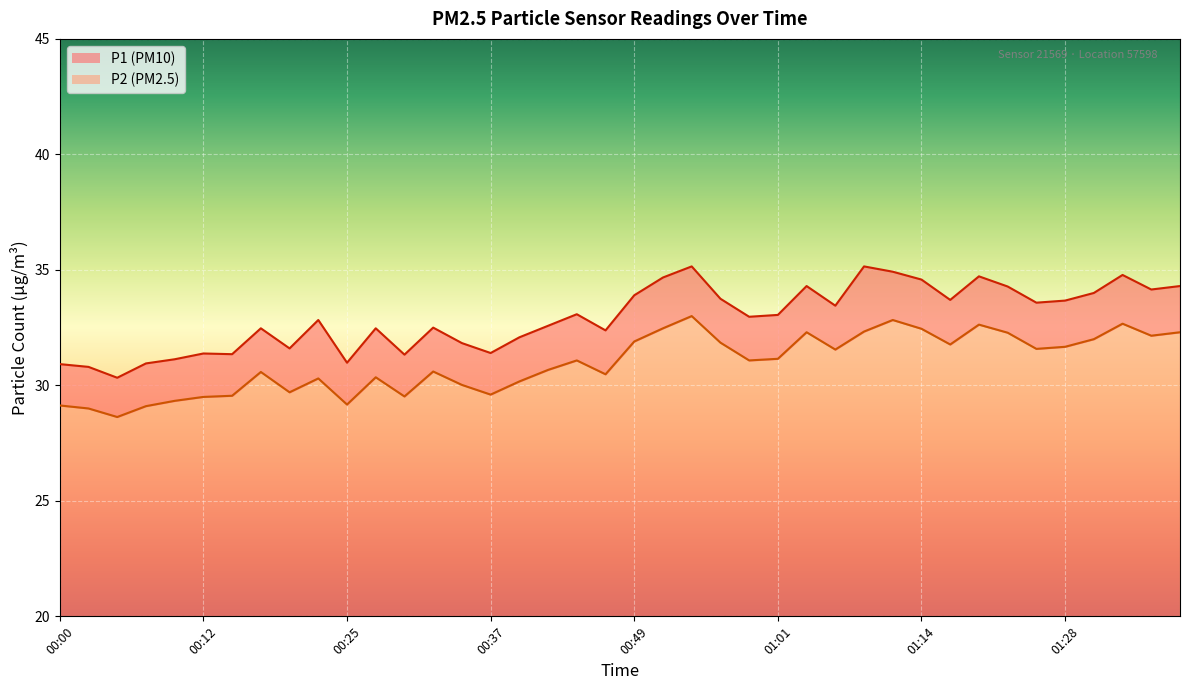

At 00:07, list the series in order from smallest to largest.

P2, P1